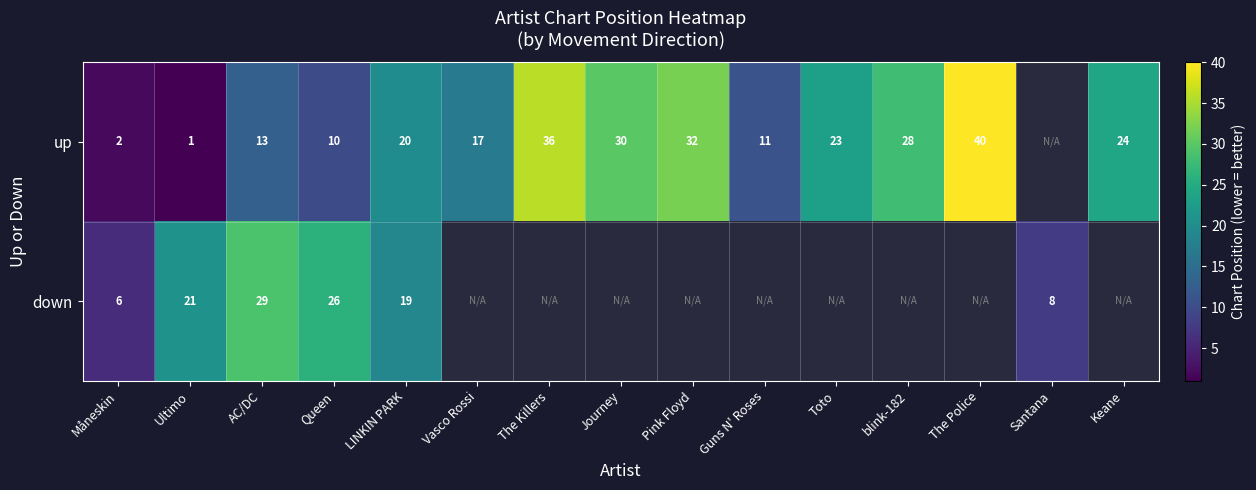

Is it true that up equals 30 at Journey?

True